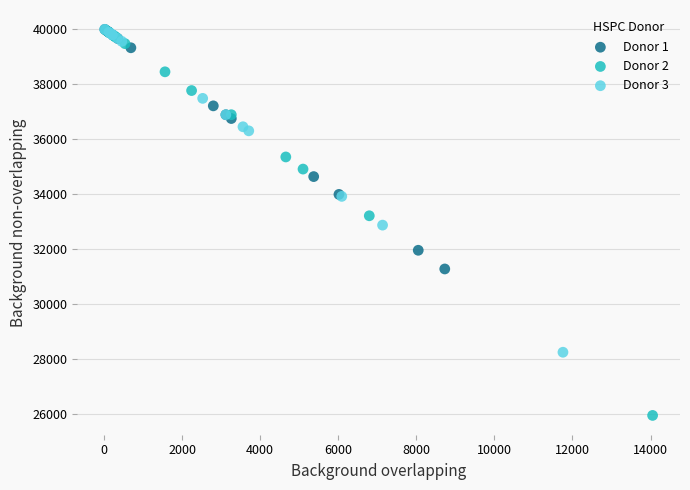

Which series has the widest spread of Y values?

Donor 2